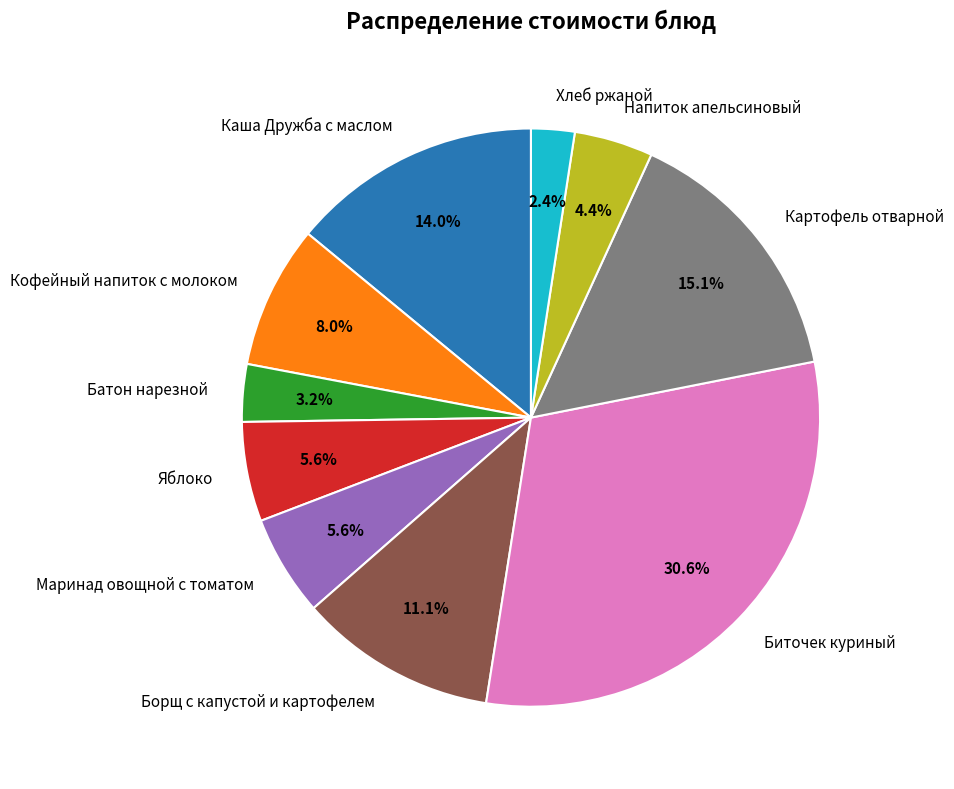

What is the ratio of the value at Каша Дружба с маслом to the value at Яблоко?

2.5